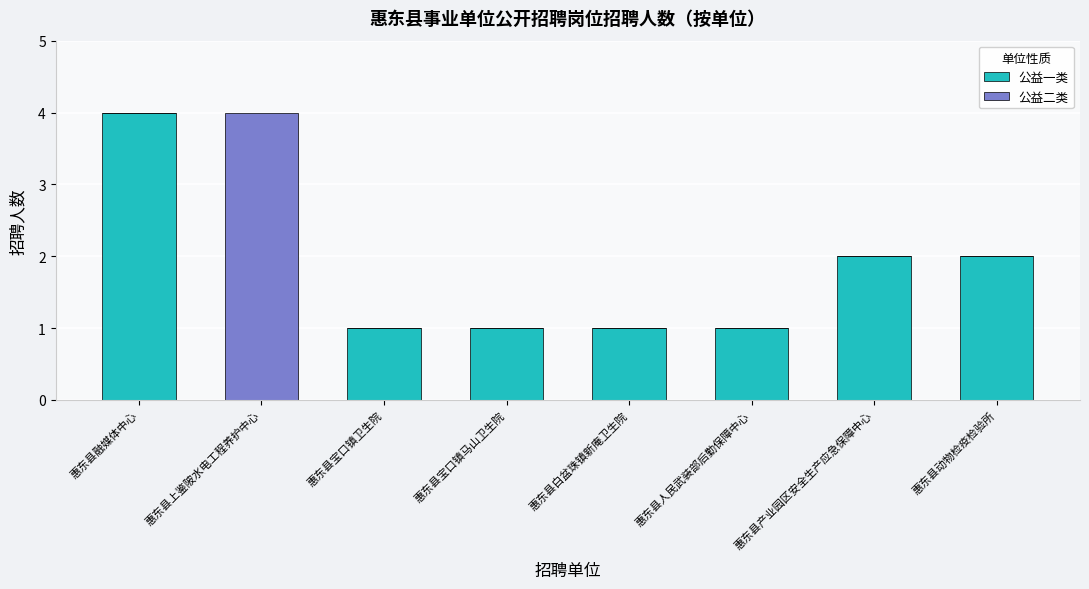

What is the total value across all series at 惠东县融媒体中心?

4